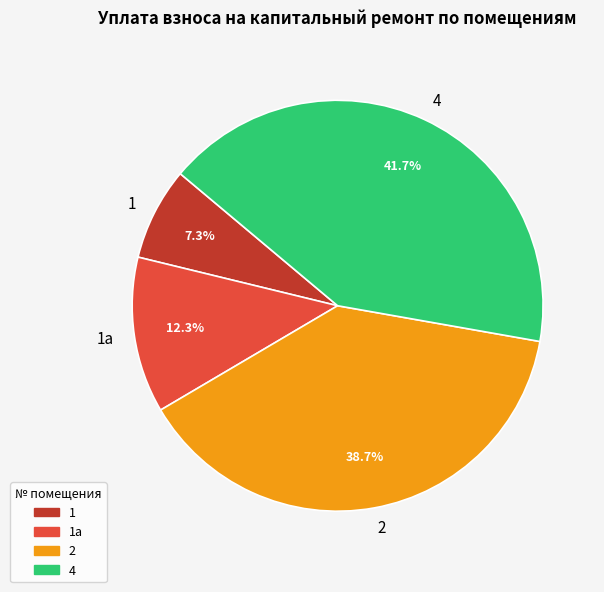

Combined, what portion of the pie is 2 and 1а?

51.0%